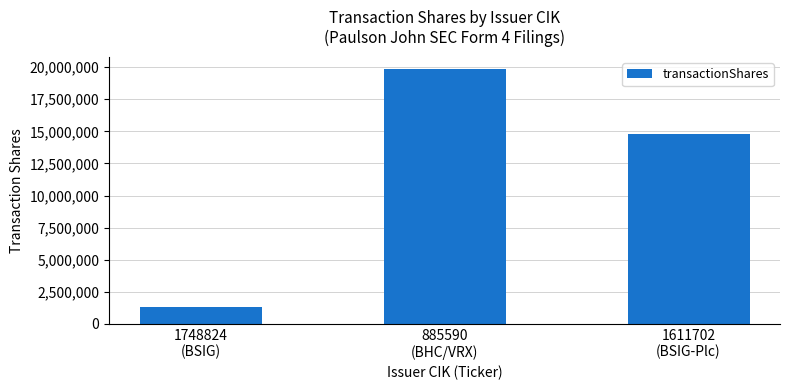

What is the average value?

11971529